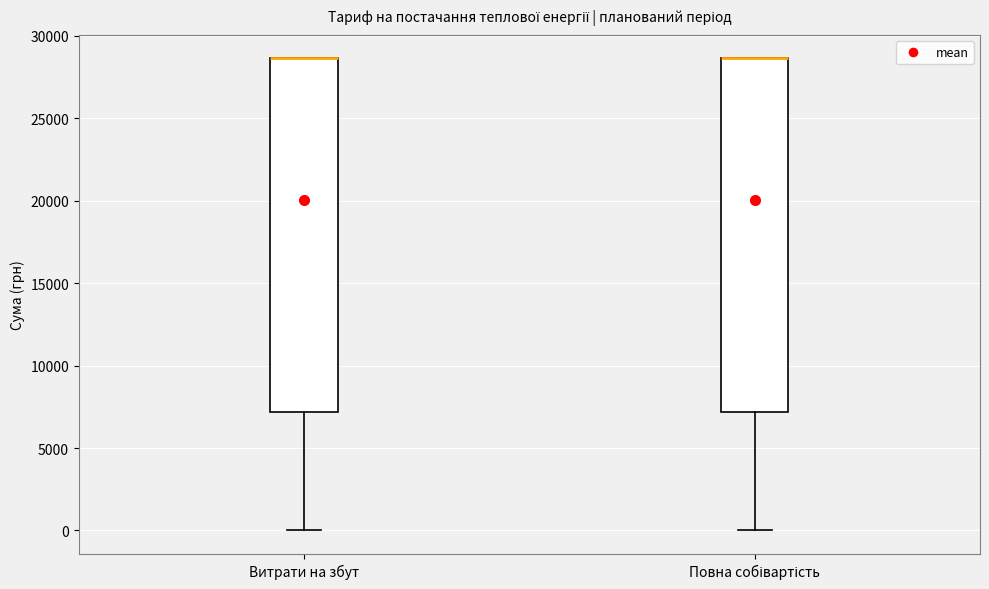

Reading left to right, transcribe this box plot: for each box, give where its median line is, the range the box spans, and where its two whiskers end, as read against the y-axis. The values are not printed on the chart, so give them approximately, as read against the axis.

Витрати на збут: median 28500 (drawn on the box's upper edge), box 7000 to 28500, whiskers 0 to 28500
Повна собівартість: median 28500 (drawn on the box's upper edge), box 7000 to 28500, whiskers 0 to 28500